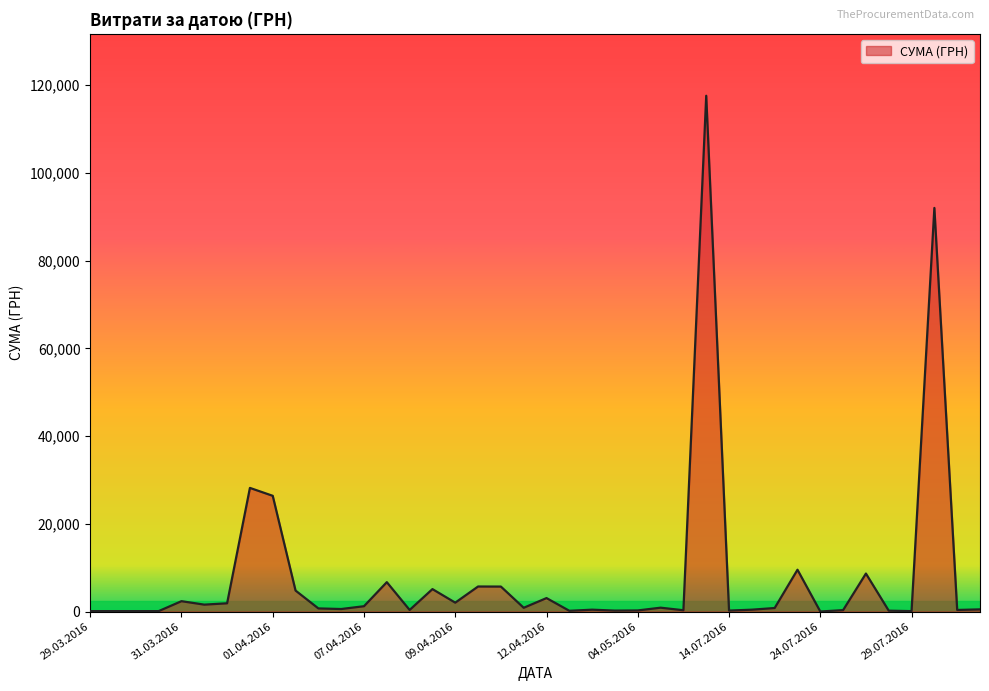

What is the difference between the maximum and minimum values?

117557.6